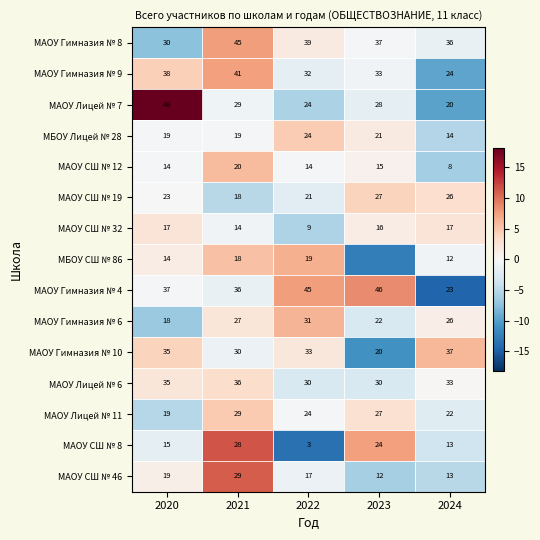

What is the approximate value of МАОУ Гимназия № 4 at 2020?

-0.4